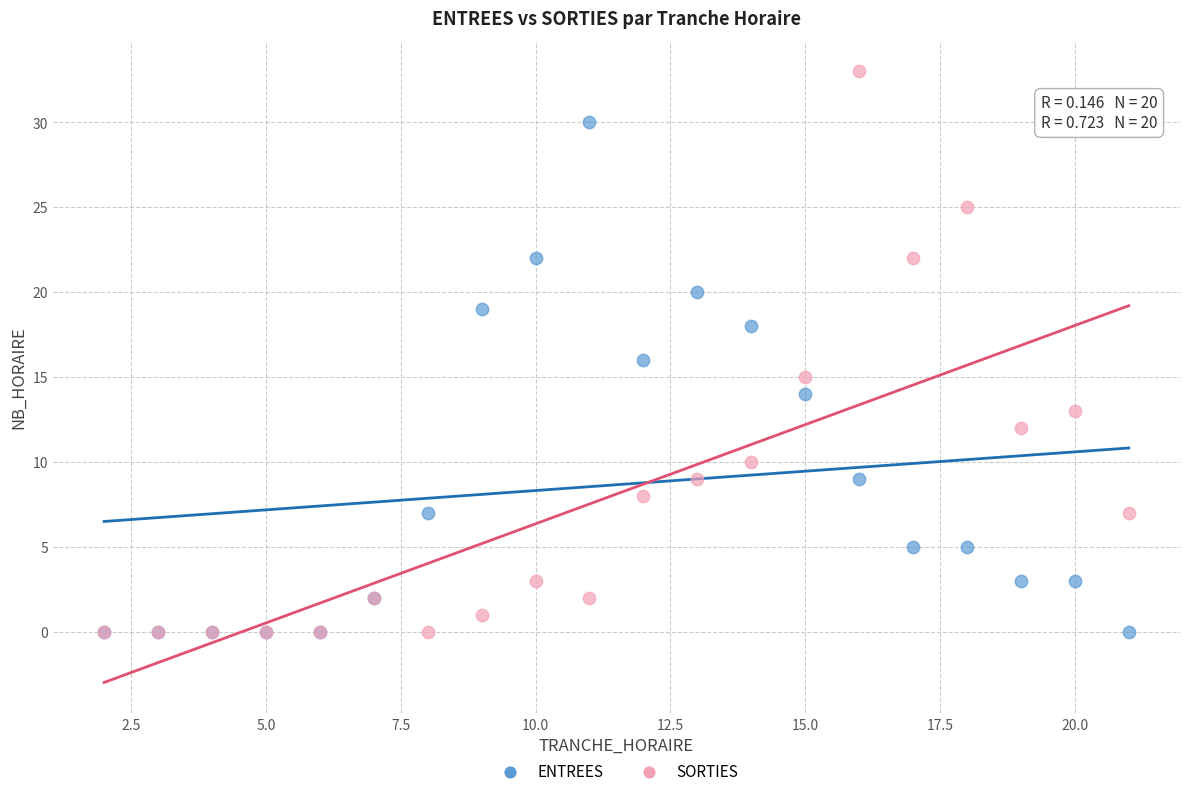

Which series contains the highest Y value?

SORTIES